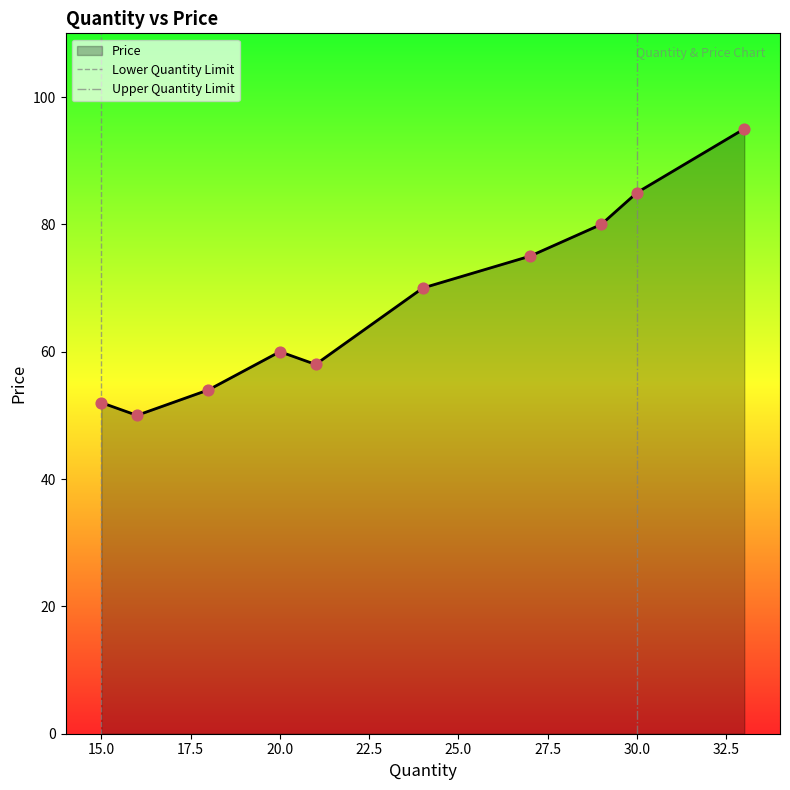

The Price series shows 24 at 20.0. True or false?

False